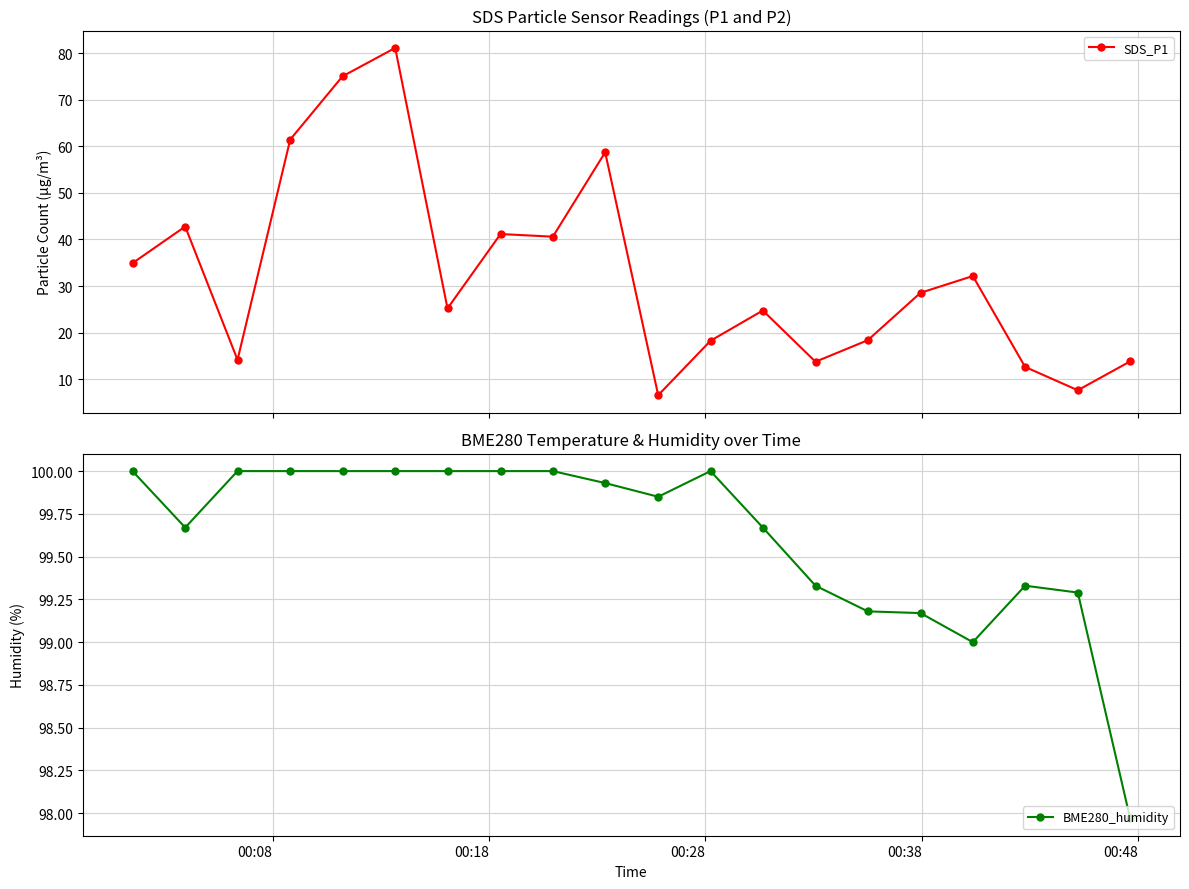

What is the difference between the maximum and second lowest values in the SDS_P1 series?

73.5